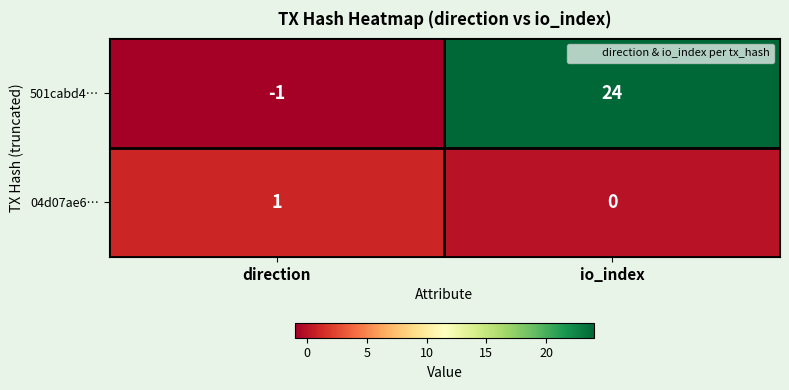

The 04d07ae6… series shows 1 at direction. True or false?

True